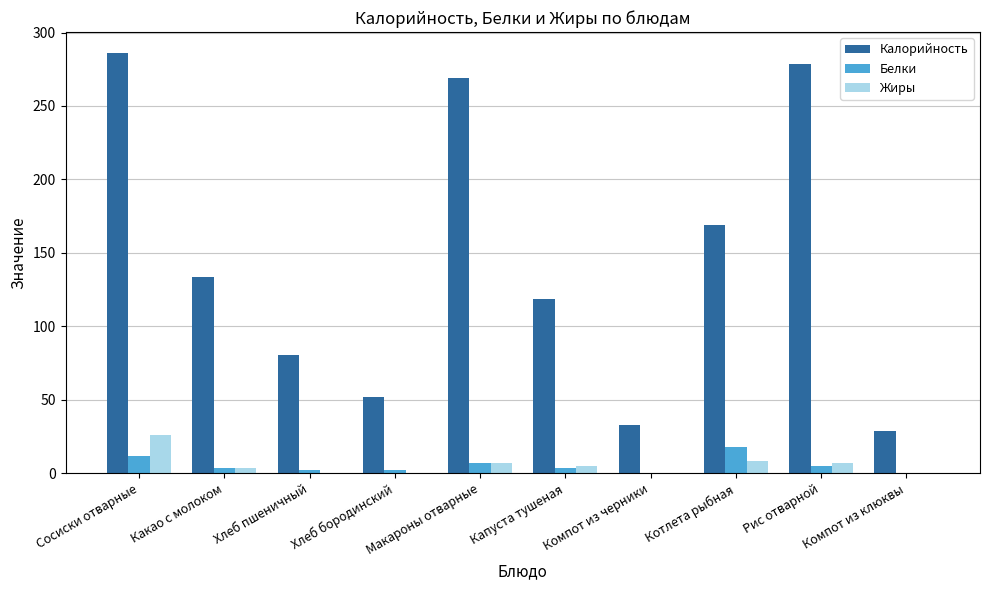

Read the Белки value at Компот из клюквы.

0.1